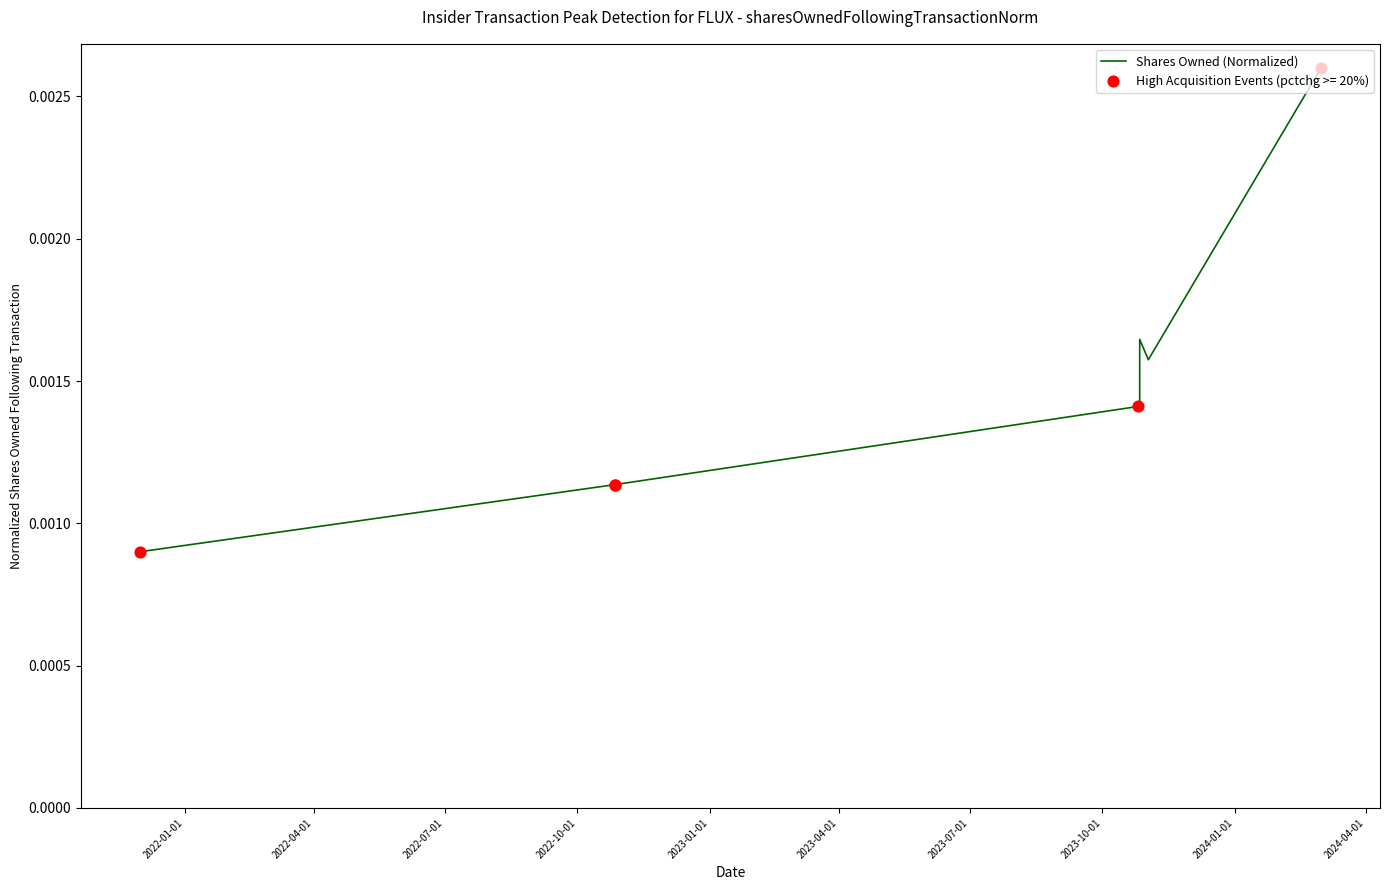

Which has a higher value, 2022-01-01 or 2022-04-01?

2022-04-01